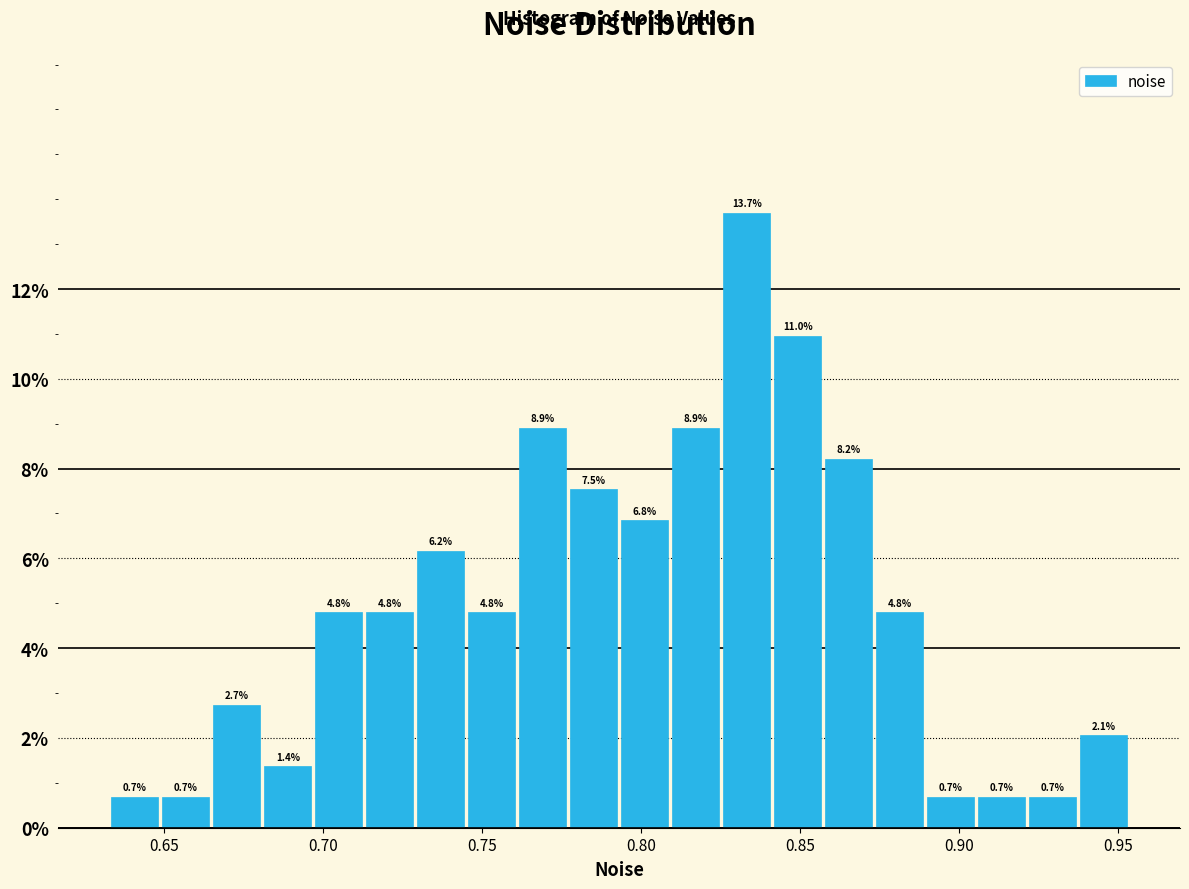

Read against the x-axis, roughly where is the centre of the tallest bar?

0.835